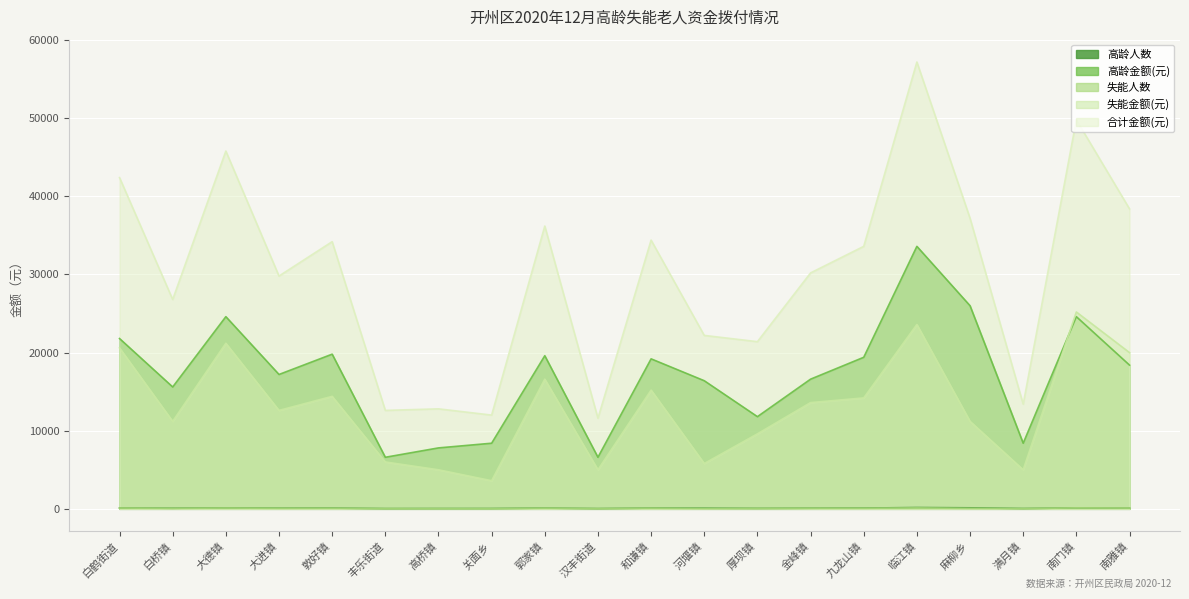

True or false: 高龄金额(元) has more than 2 interior local peaks.

True